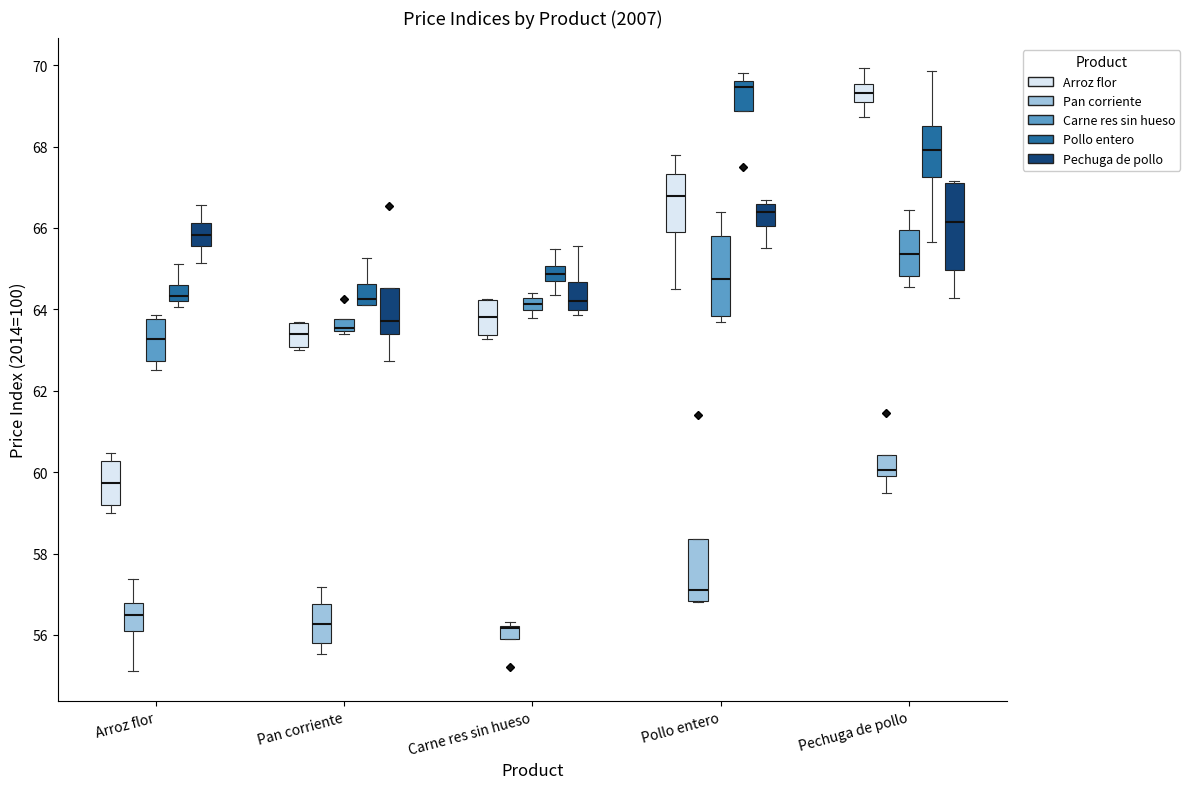

Where does the upper whisker of the box for Pan corriente (Pan corriente) end on the y-axis? The values are not printed on the chart, so give them approximately, as read against the axis.

57.2